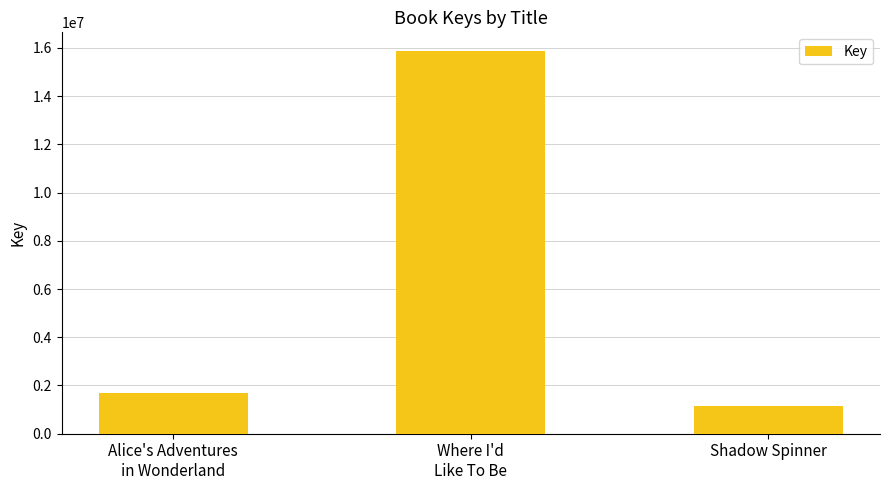

Between Alice's Adventures
in Wonderland and Shadow Spinner, which is larger?

Alice's Adventures
in Wonderland